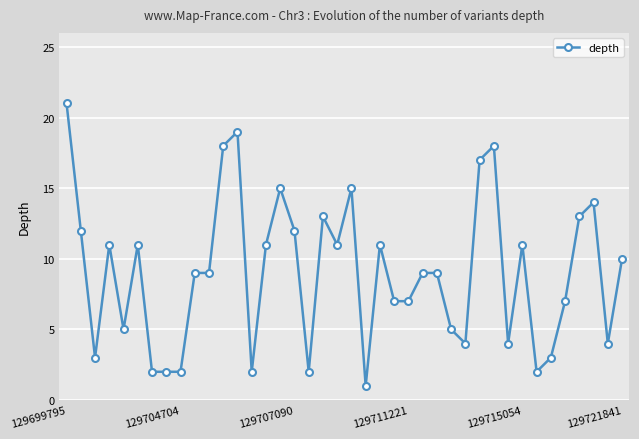

What is the average value?

9